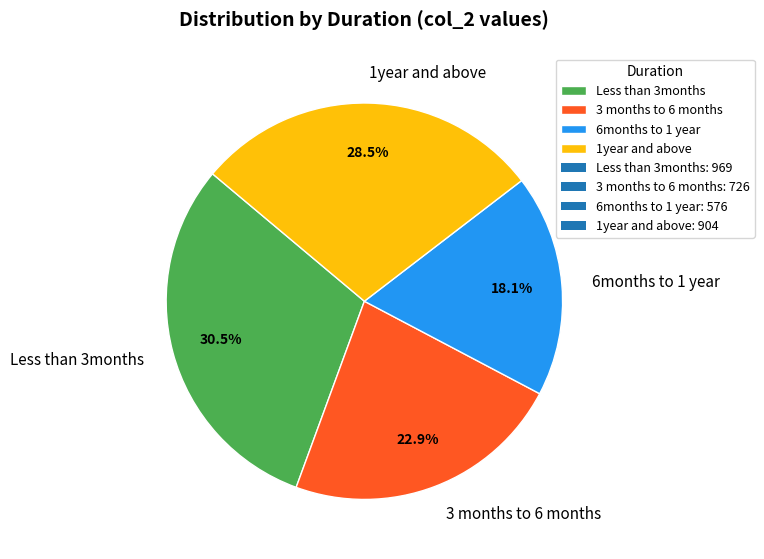

Which category has the biggest portion of the pie?

Less than 3months